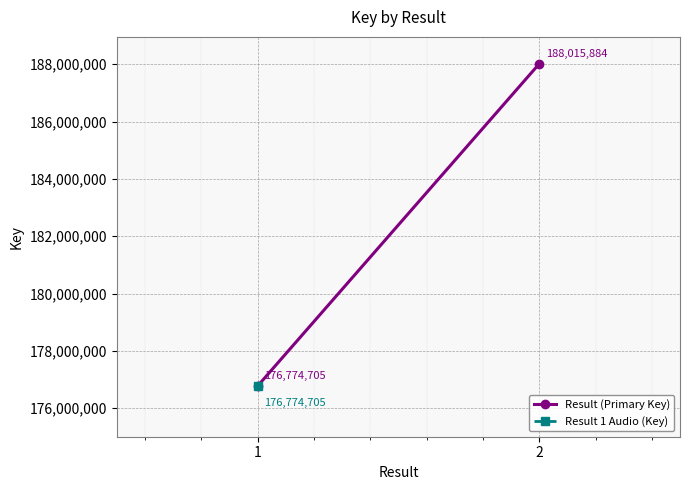

How many categories are shown in the chart?

2